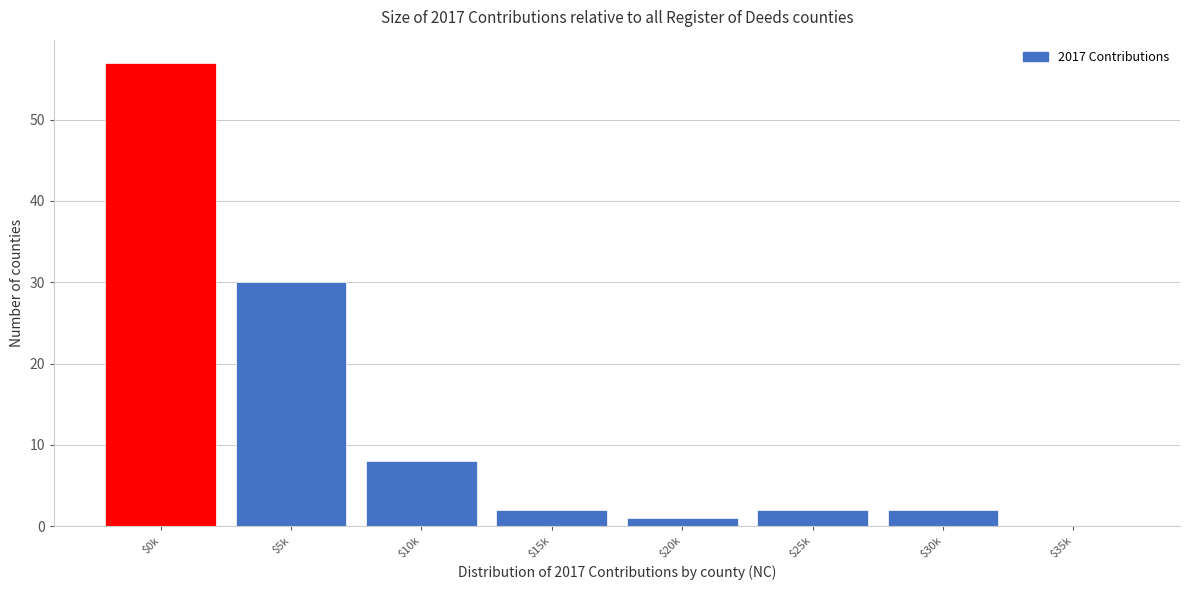

Is it true that the value at $30k is 0?

False